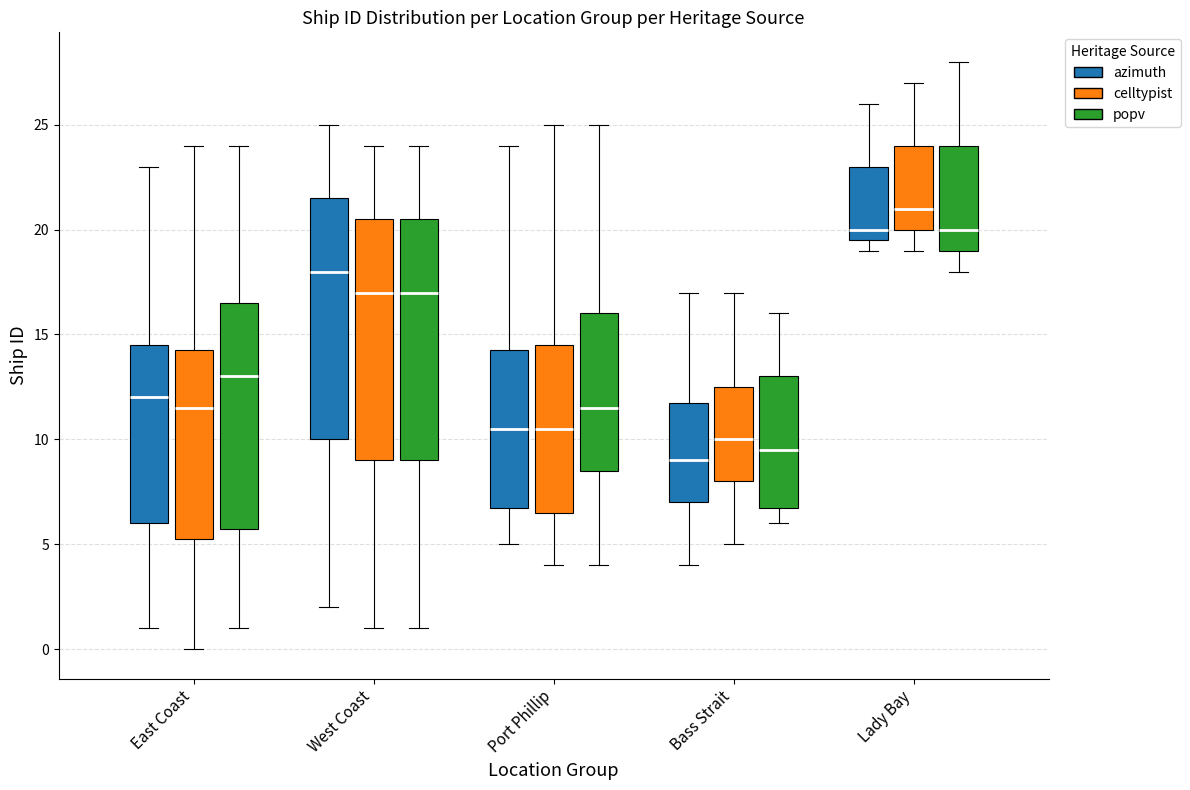

Where does the median line of the box for East Coast (popv) sit on the y-axis? The values are not printed on the chart, so give them approximately, as read against the axis.

13.0